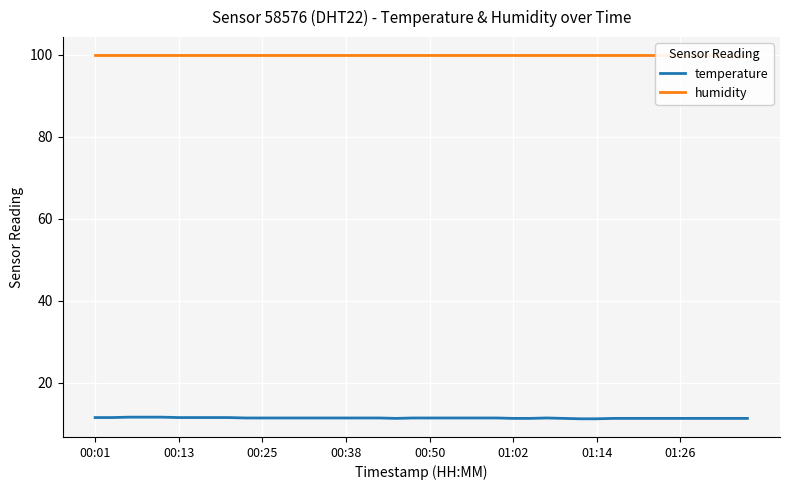

Between 14 and 24, which series saw the biggest shift?

temperature